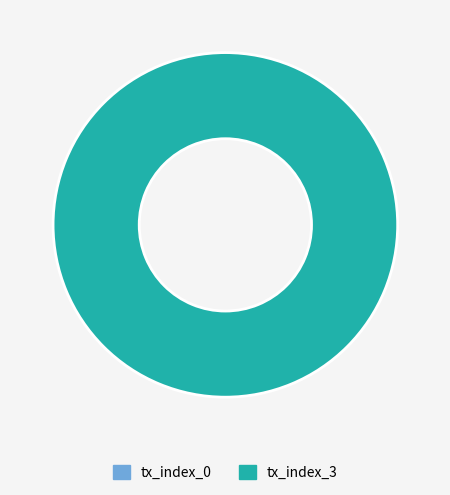

What is the change in value from tx_index_0 to tx_index_3?

+3